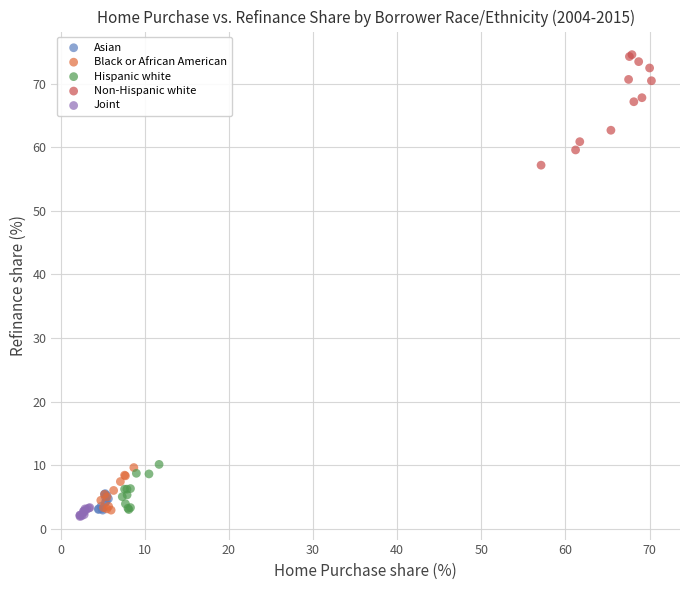

Which series has the largest Y range (max minus min)?

Non-Hispanic white